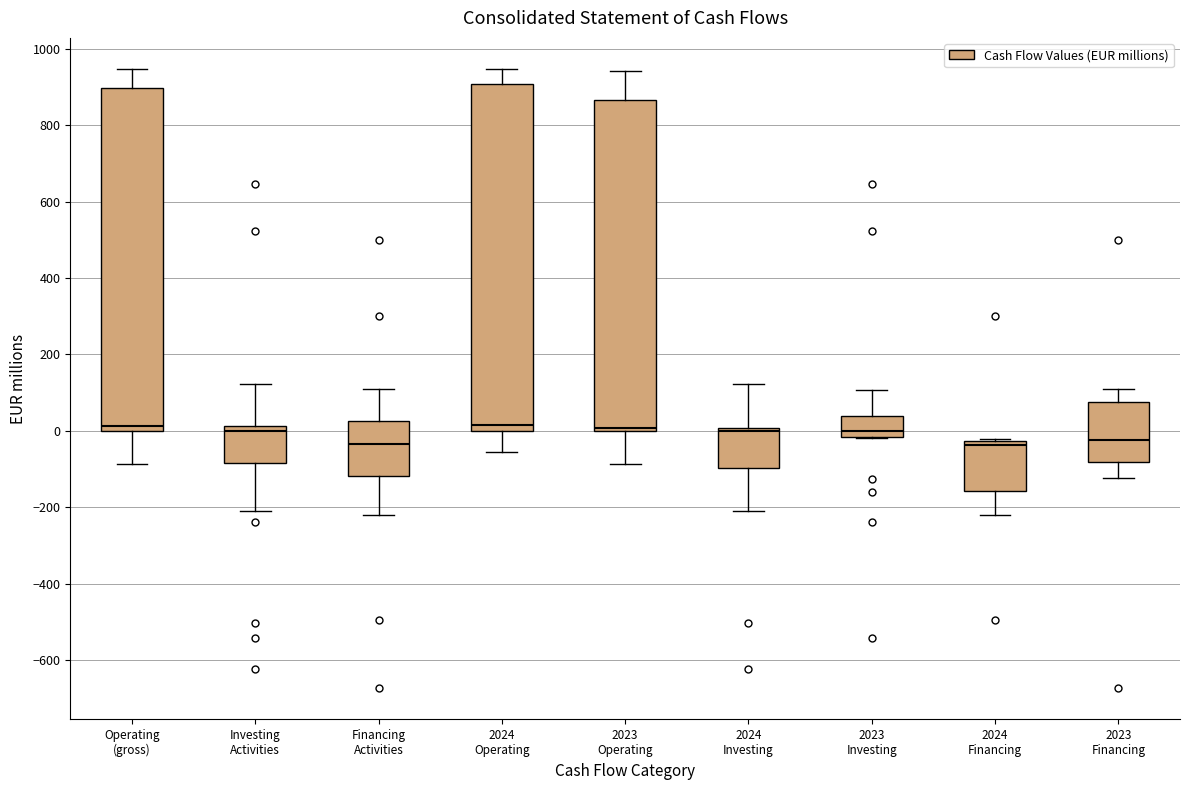

Reading left to right, read every box against the y-axis: the position of its median line, the range the box covers, and the ends of its whiskers. The values are not printed on the chart, so give them approximately, as read against the axis.

Operating (gross): median 20, box 0 to 900, whiskers -80 to 940
Investing Activities: median 0, box -80 to 20, whiskers -220 to 120
Financing Activities: median -40, box -120 to 20, whiskers -220 to 100
2024 Operating: median 20, box 0 to 900, whiskers -60 to 940
2023 Operating: median 0 (just above the box's lower edge), box 0 to 860, whiskers -80 to 940
2024 Investing: median 0 (just below the box's upper edge), box -100 to 0, whiskers -220 to 120
2023 Investing: median 0, box -20 to 40, whiskers -20 to 100
2024 Financing: median -40, box -160 to -20, whiskers -220 to -20
2023 Financing: median -20, box -80 to 80, whiskers -120 to 100